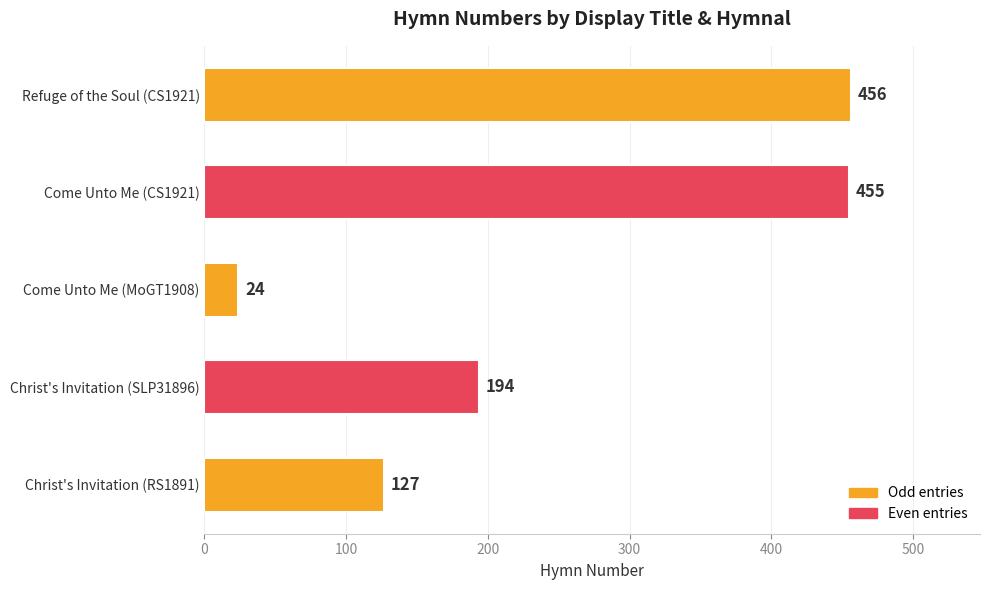

Reading bottom to top, transcribe all the data shown in this chart.

Christ's Invitation (RS1891)=127	Christ's Invitation (SLP31896)=194	Come Unto Me (MoGT1908)=24	Come Unto Me (CS1921)=455	Refuge of the Soul (CS1921)=456